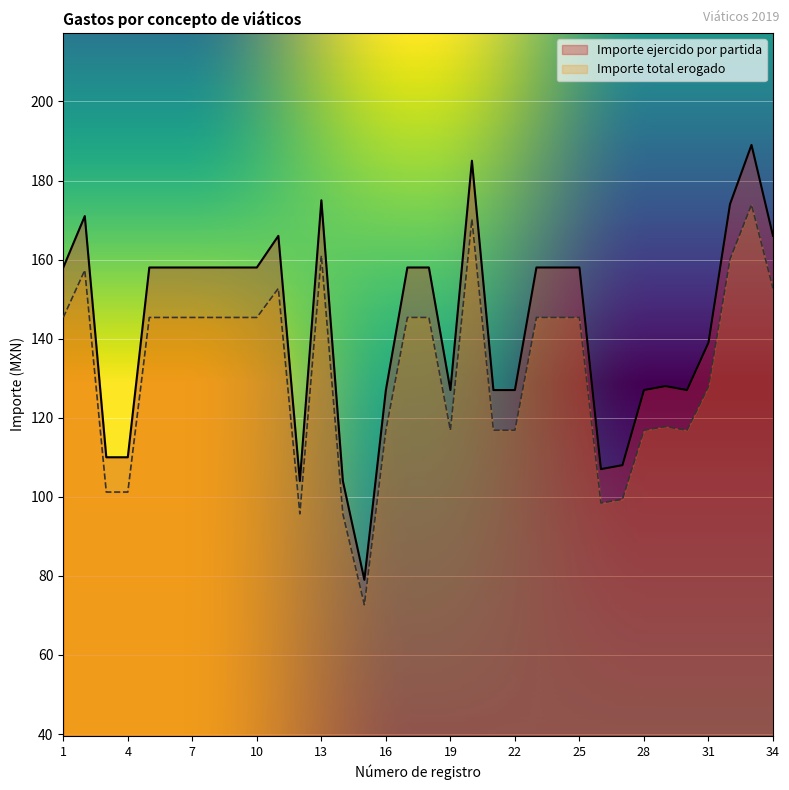

Rank the series by their maximum value, from lowest to highest.

Importe total erogado, Importe ejercido por partida